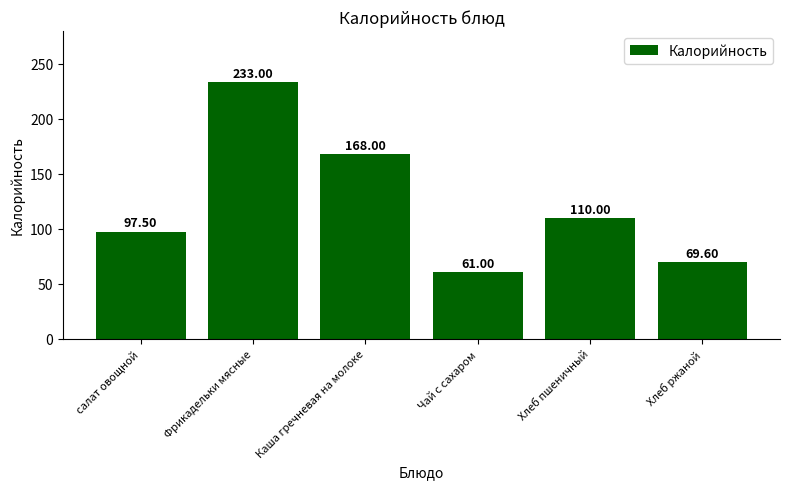

List the labels in order of value, largest first.

Фрикадельки мясные, Каша гречневая на молоке, Хлеб пшеничный, салат овощной, Хлеб ржаной, Чай с сахаром